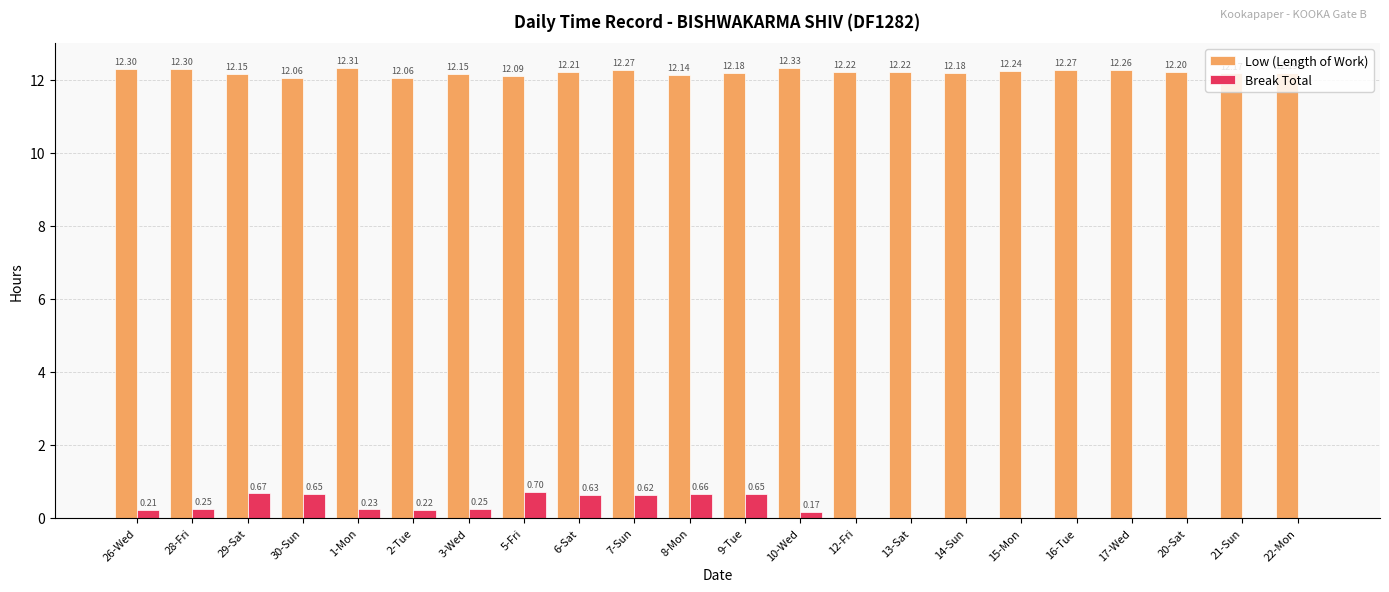

What is the difference between the Low (Length of Work) values at 12-Fri and 5-Fri?

0.1